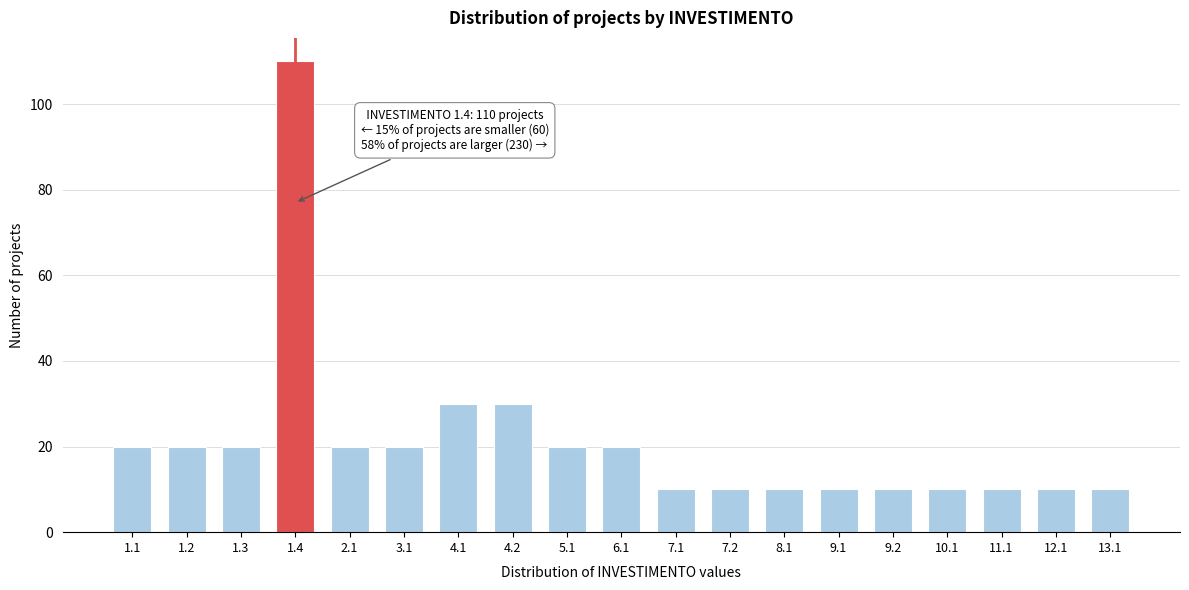

Reading right to left, what are all the values shown in this chart?

13.1=10	12.1=10	11.1=10	10.1=10	9.2=10	9.1=10	8.1=10	7.2=10	7.1=10	6.1=20	5.1=20	4.2=30	4.1=30	3.1=20	2.1=20	1.4=110	1.3=20	1.2=20	1.1=20